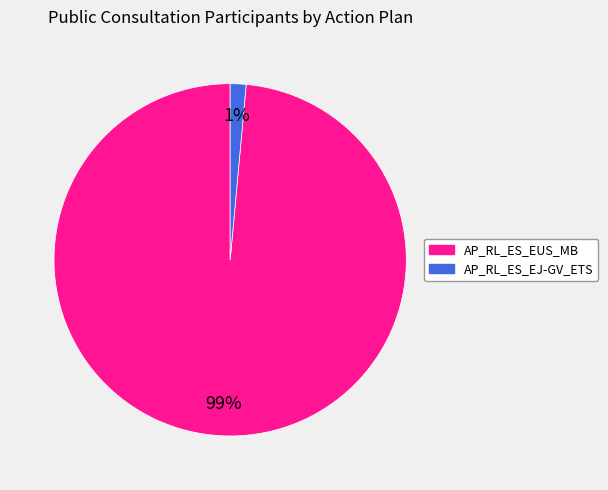

To the nearest percent, what is the average slice percentage?

50%